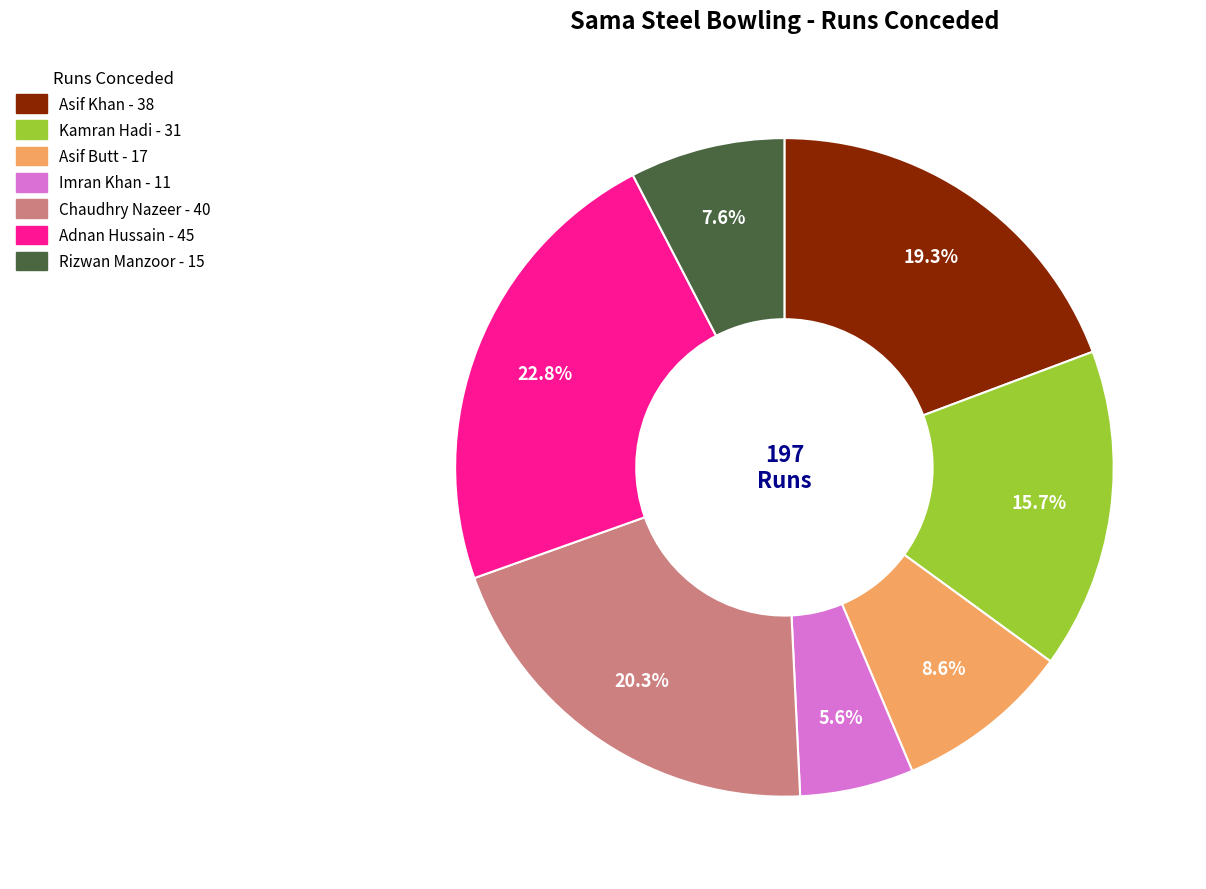

To the nearest percent, what portion does Adnan Hussain represent?

23%